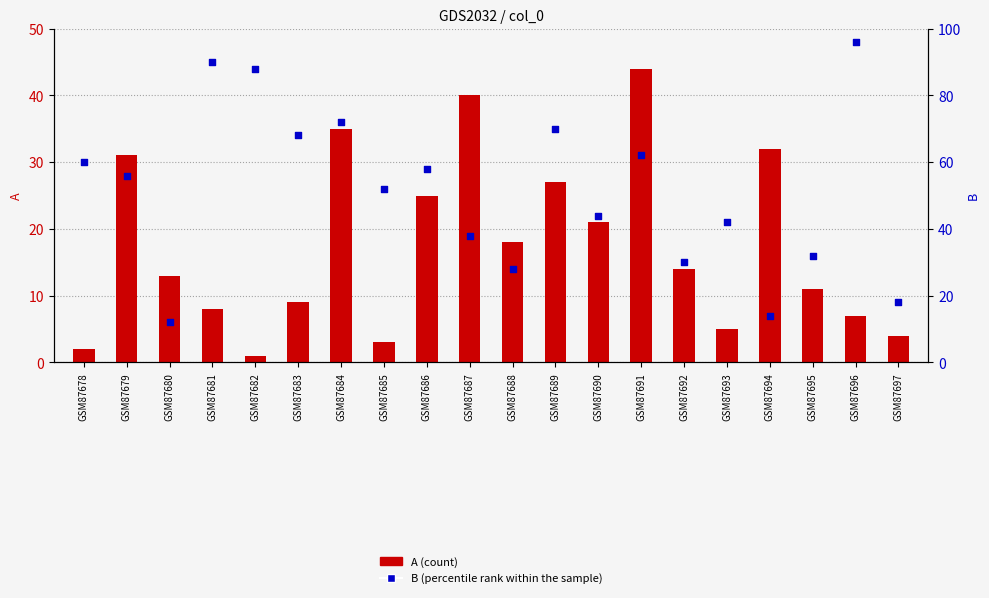

At which category is the sum across all series the highest?

GSM87684